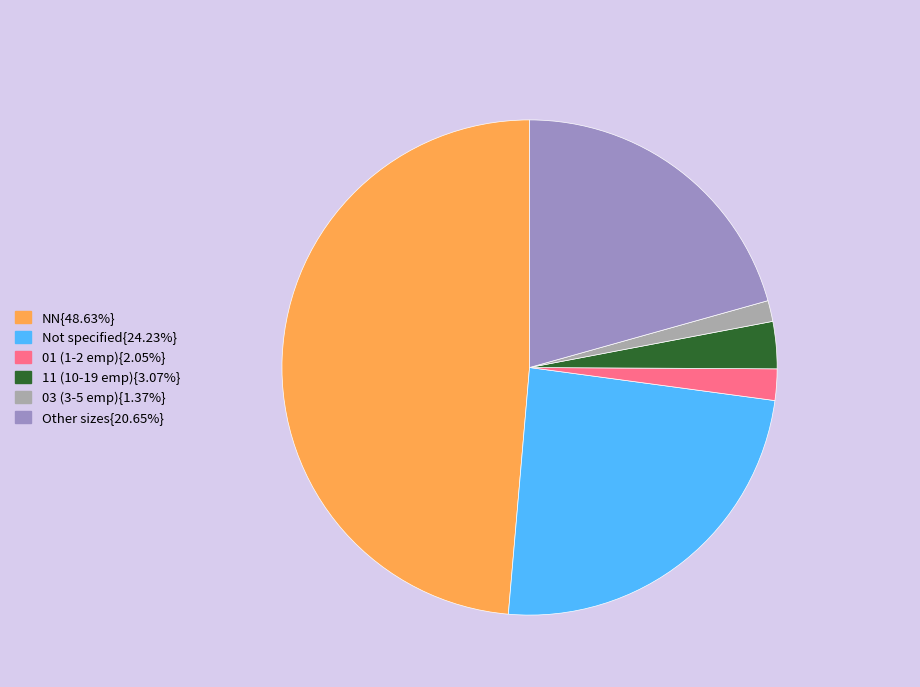

Does any single category account for the majority?

No